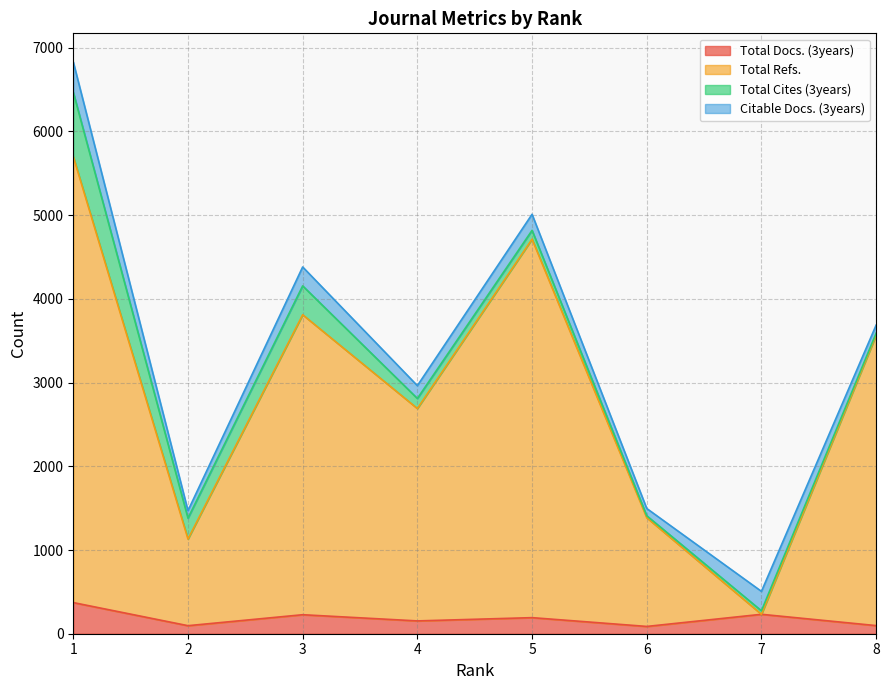

At which category is the sum across all series the highest?

1